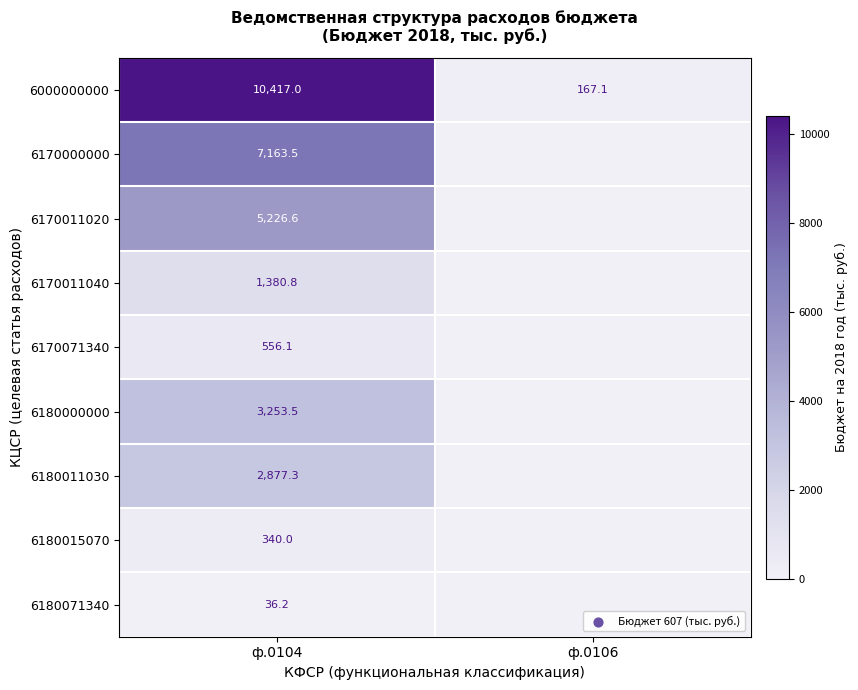

At how many categories does at least one series exceed 4595?

1